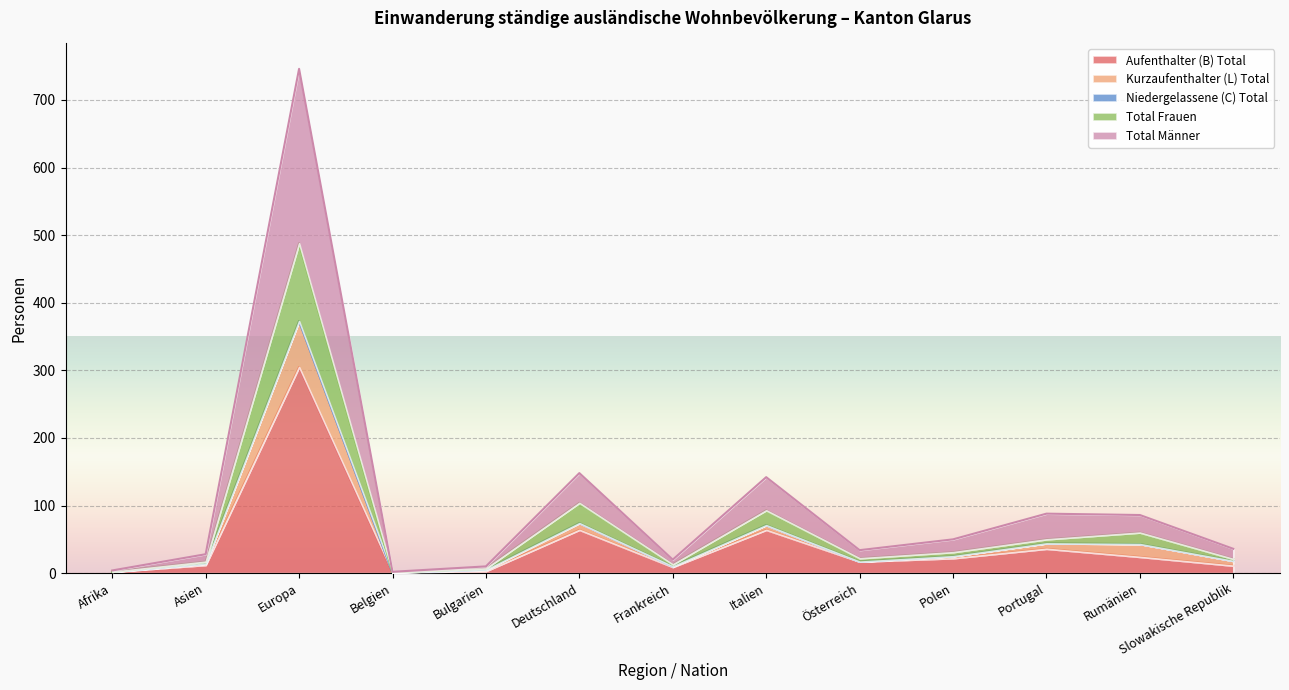

At which category does Total Frauen reach its first local peak?

Europa